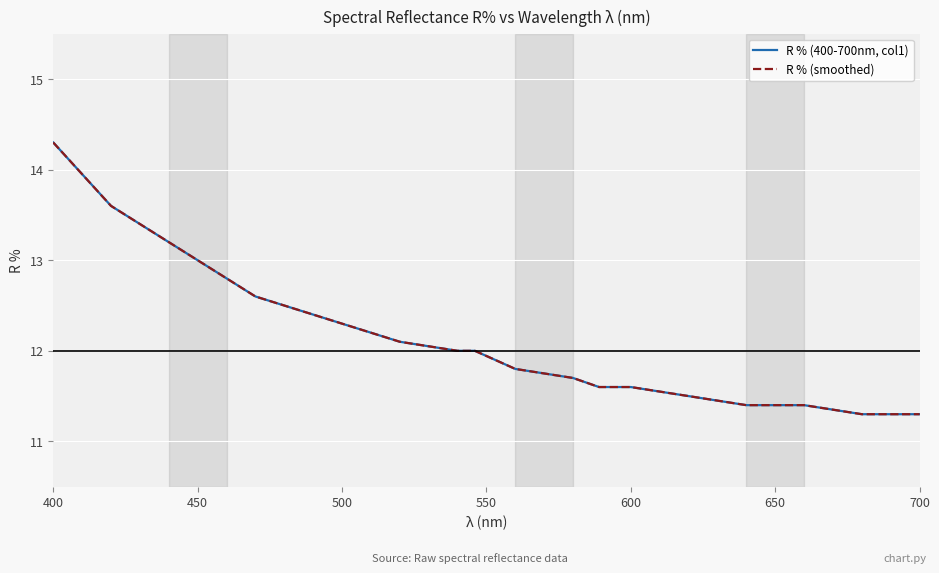

Which series has the widest spread of values?

R % (400-700nm, col1)